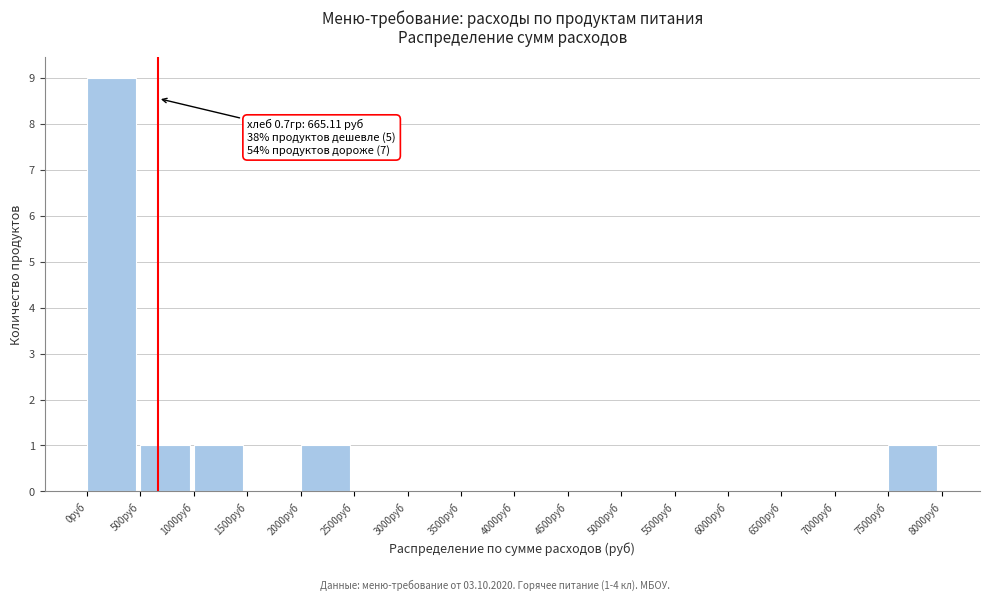

Which range on the x-axis has the tallest bar?

0 to 500